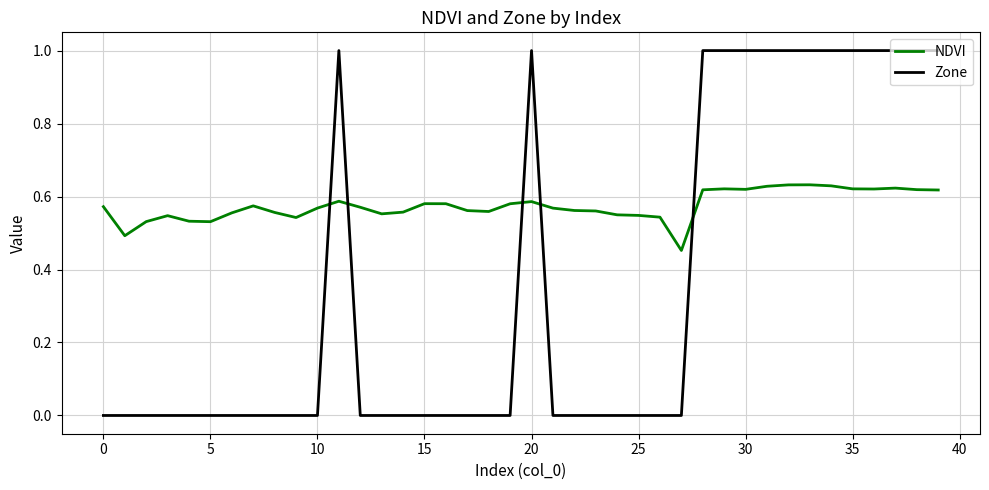

True or false: Zone and NDVI intersect in this chart.

True